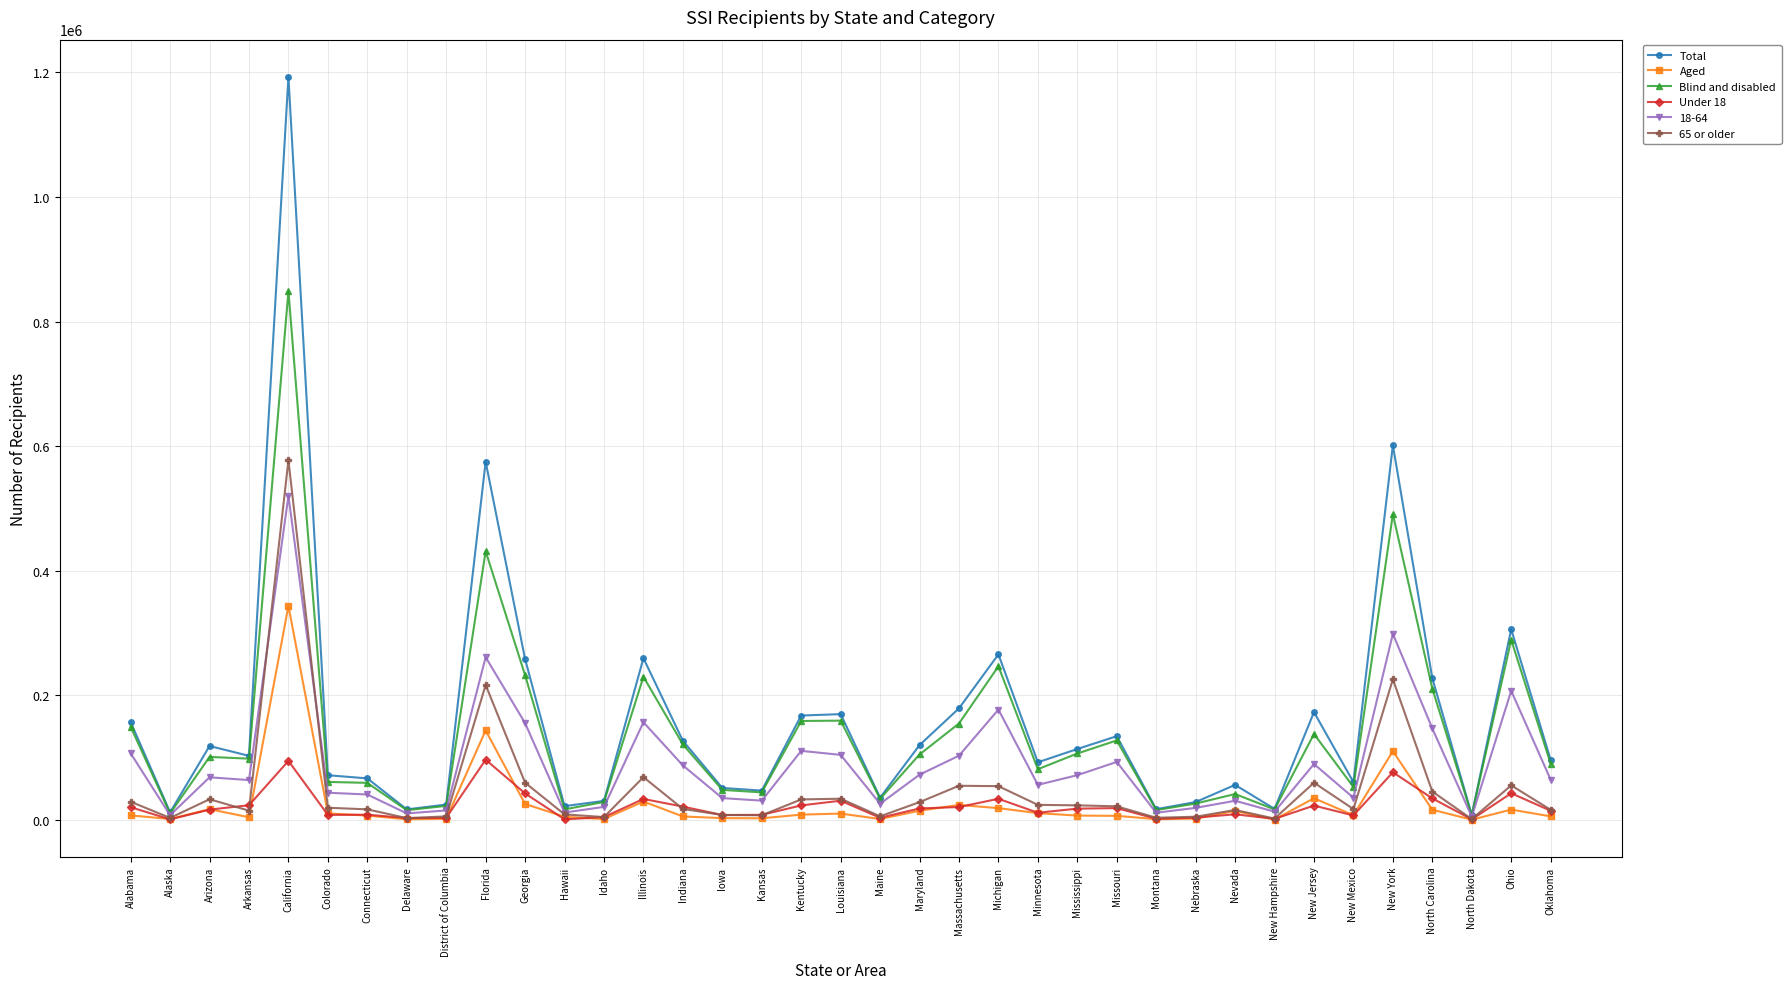

The value of Total at Alabama is 232704. True or false?

False